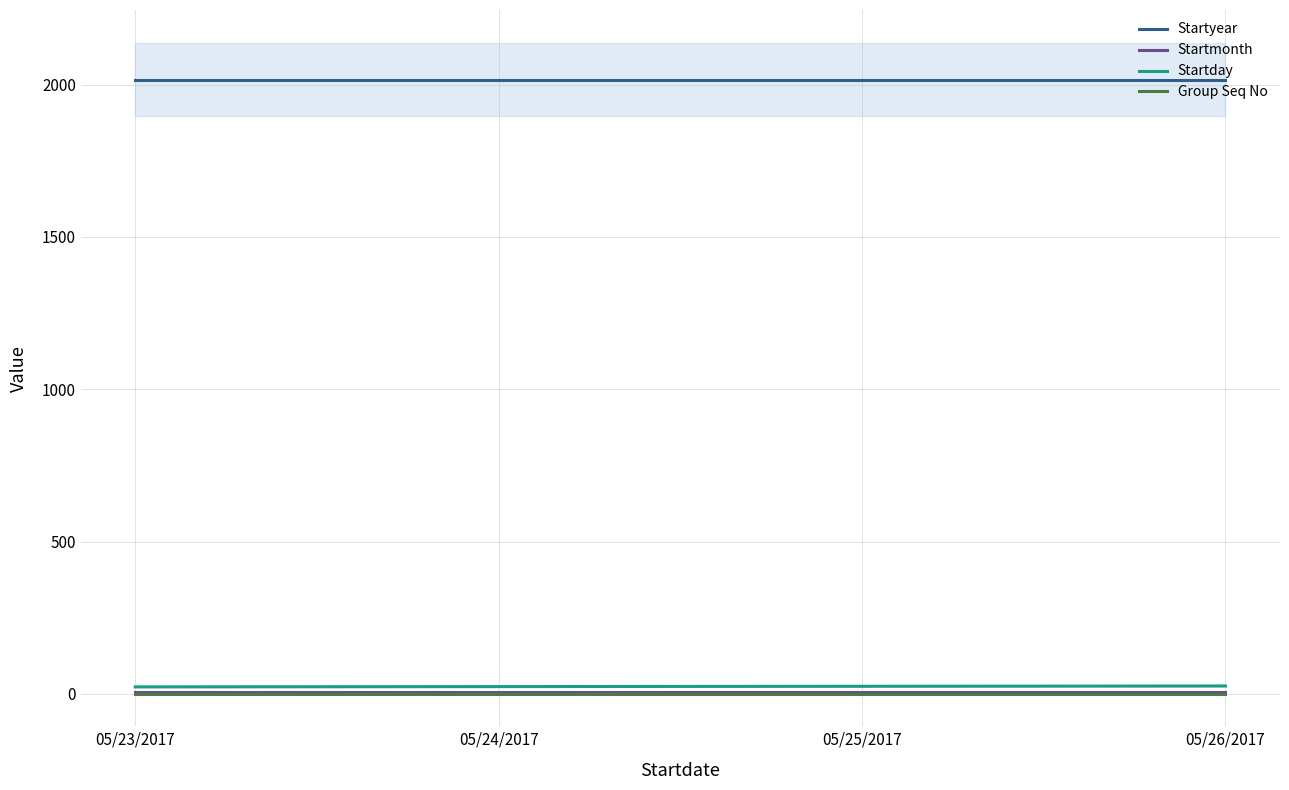

Reading right to left, what are all the values shown in this chart?

Startyear: 2017	2017	2017	2017
Startmonth: 5	5	5	5
Startday: 26	25	24	23
Group Seq No: 1	1	1	1